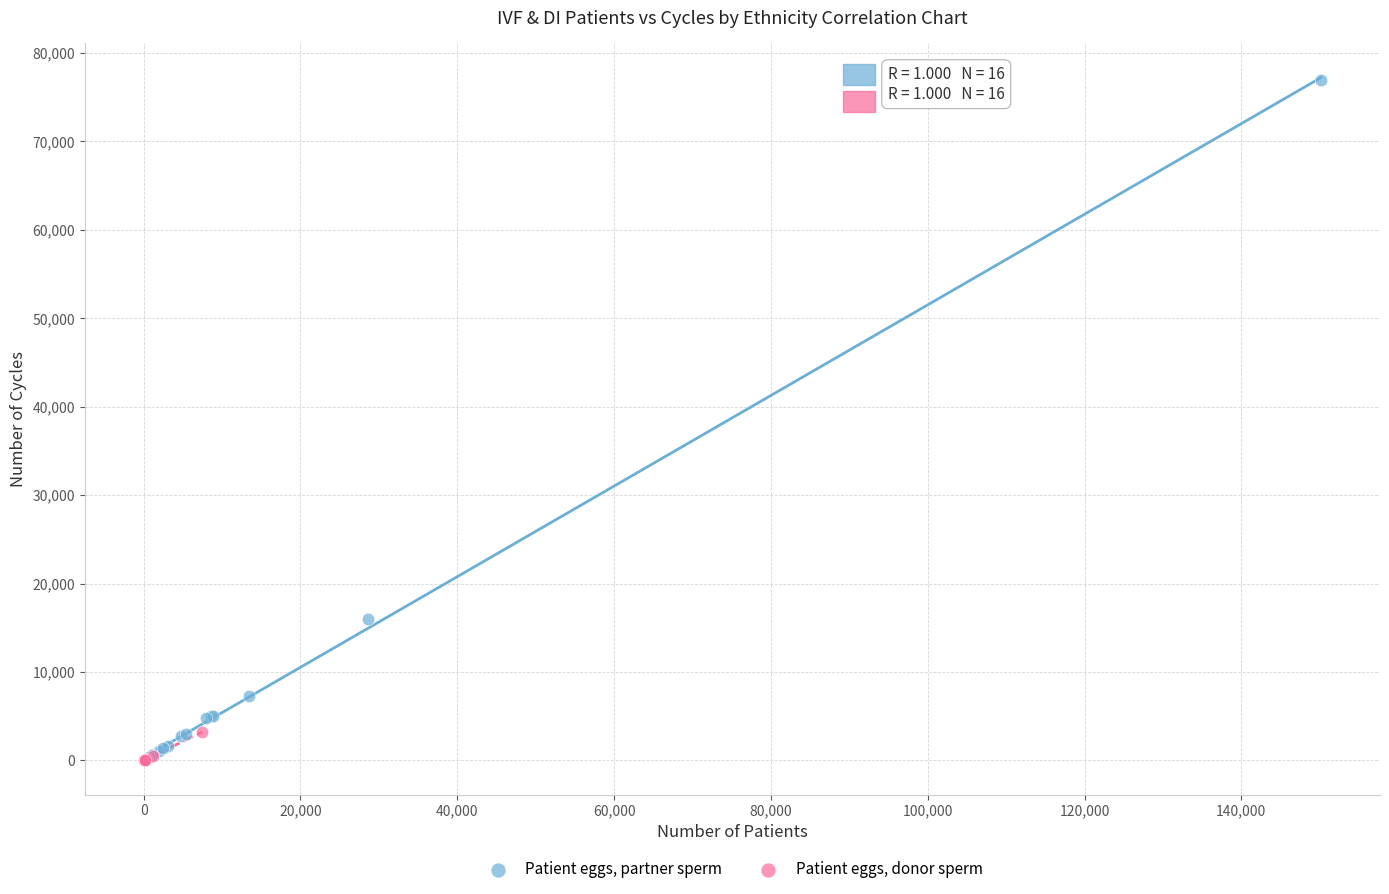

Which series contains the highest Y value?

Patient eggs, partner sperm